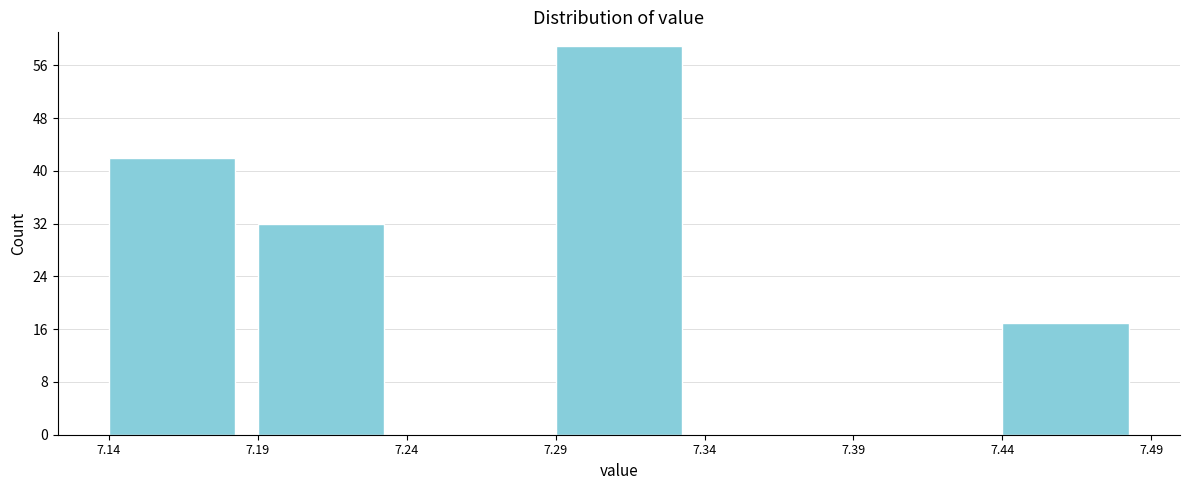

How tall is the bar that spans 7.14 to 7.19 on the x-axis? The values are not printed on the chart, so give them approximately, as read against the axis.

42